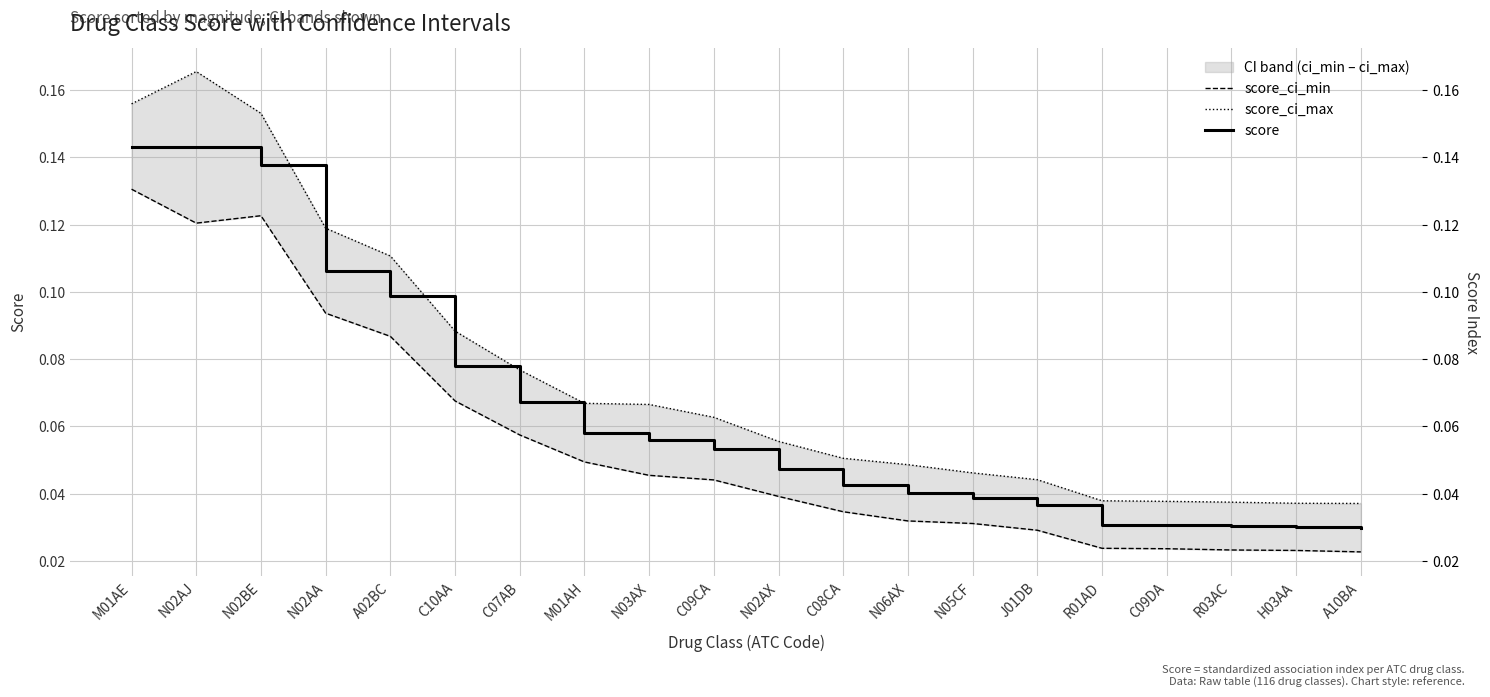

What position from the left is N03AX?

9